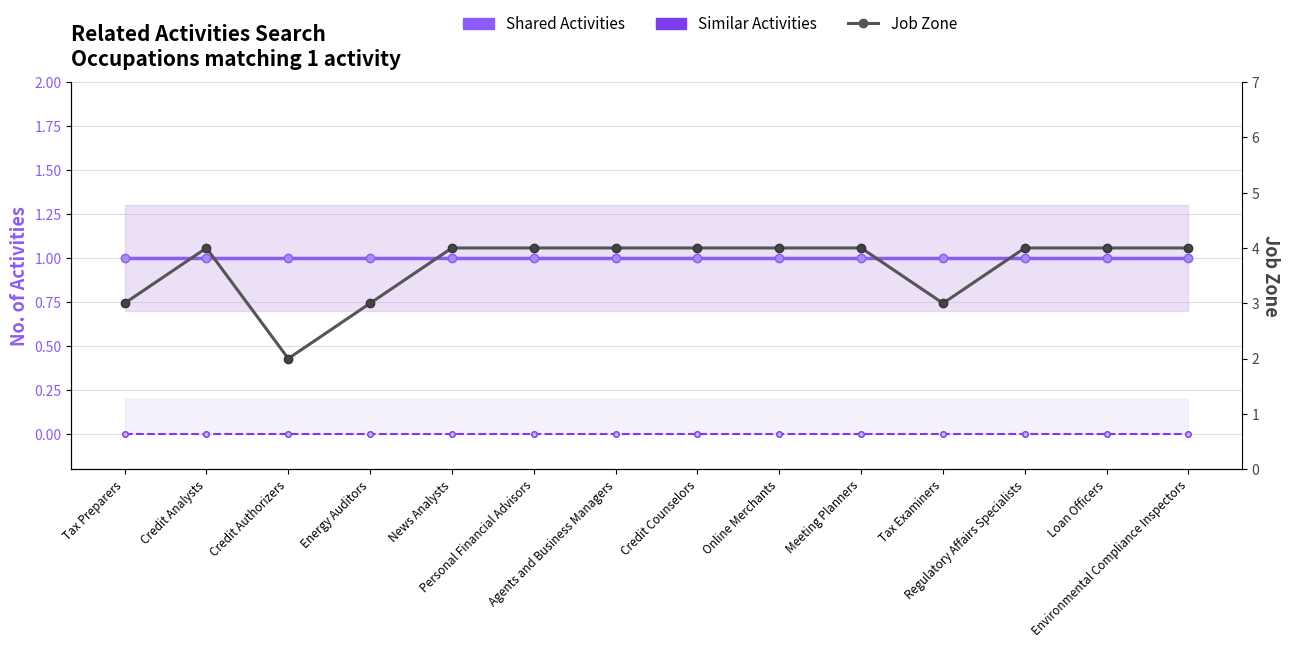

List the series in order of their peak value, lowest first.

Similar Activities, Shared Activities, Job Zone